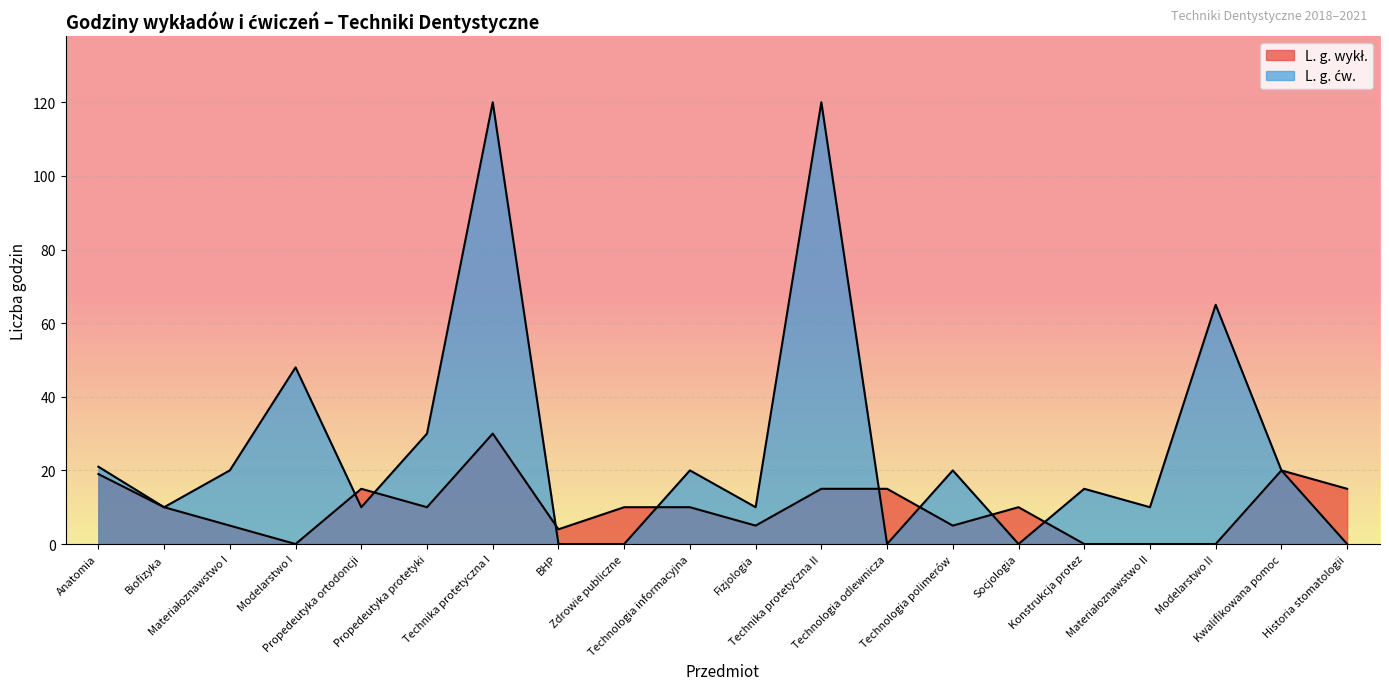

Where is L. g. wykł. nearest to the value 15?

Propedeutyka ortodoncji